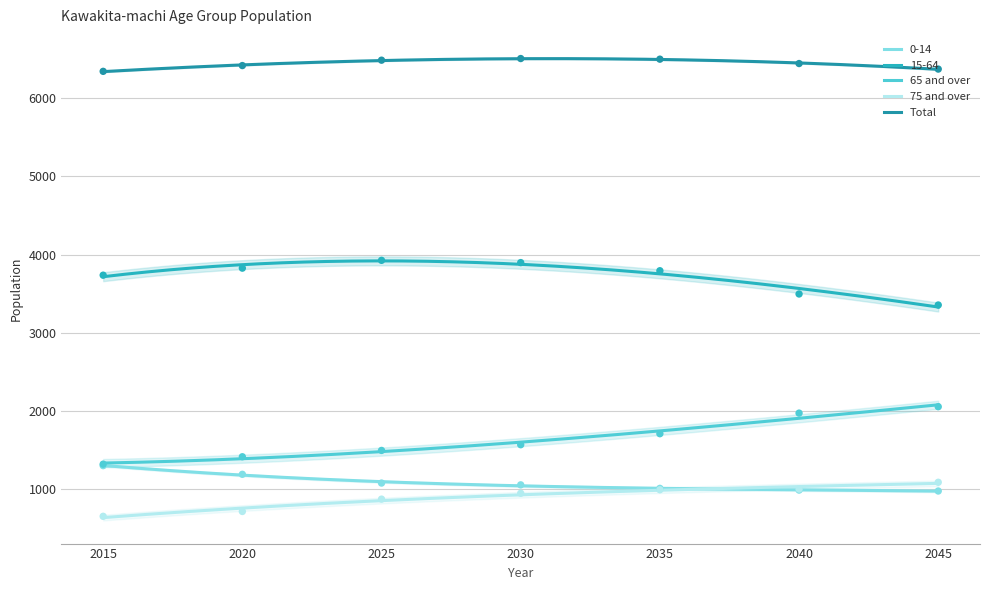

Which series has the largest Y range (max minus min)?

65 and over